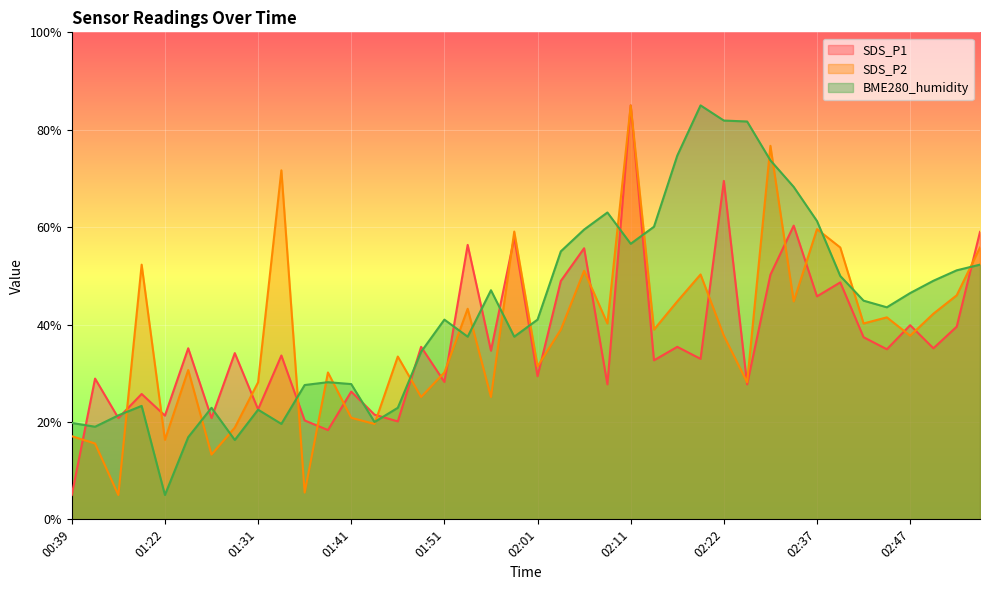

Which series has the widest spread of values?

SDS_P1